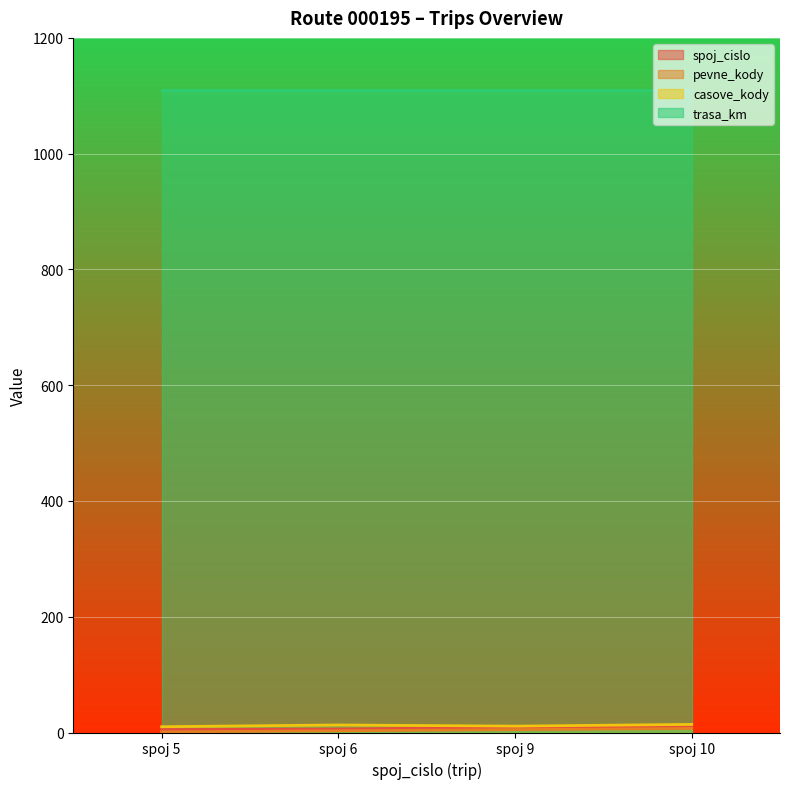

What is the average value of the casove_kody series?

12